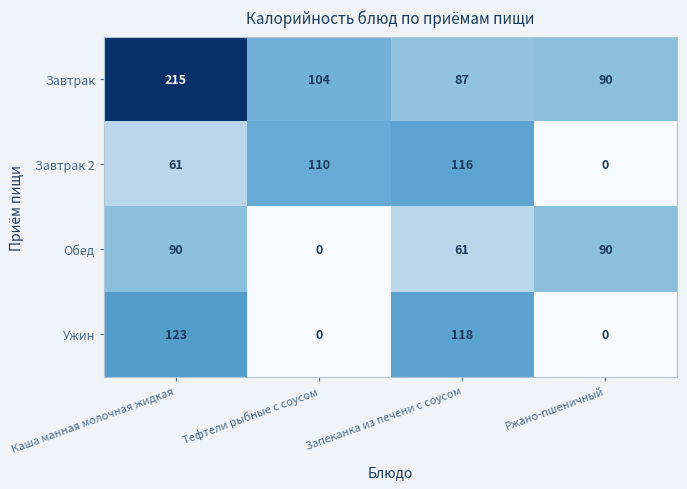

Which series changed the most between Тефтели рыбные с соусом and Запеканка из печени с соусом?

Ужин